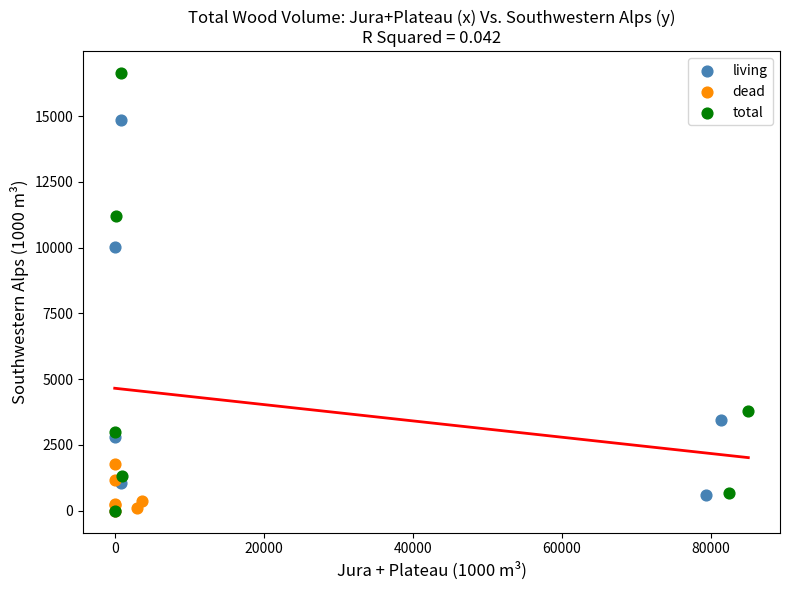

Which series reaches the maximum Y coordinate?

total